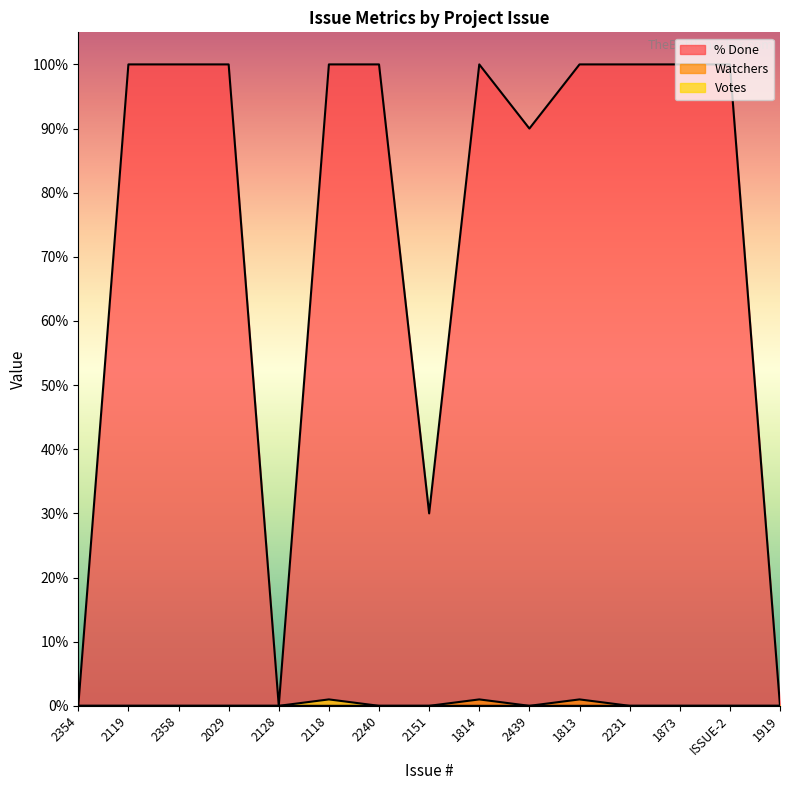

How many interior local peaks does the Votes series have?

1